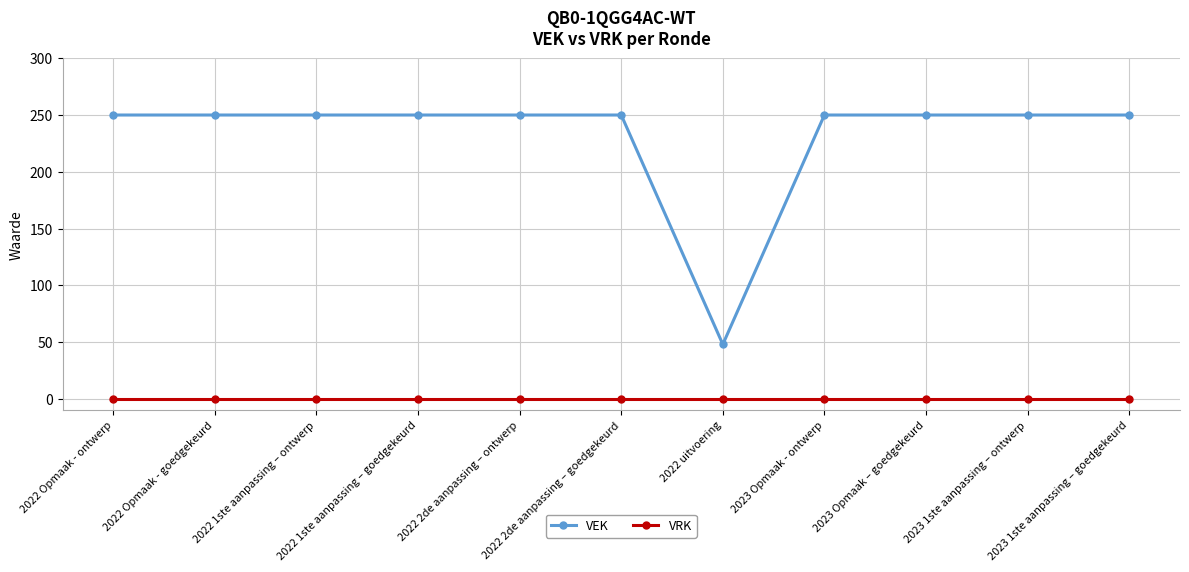

True or false: VRK and VEK cross at least once.

False